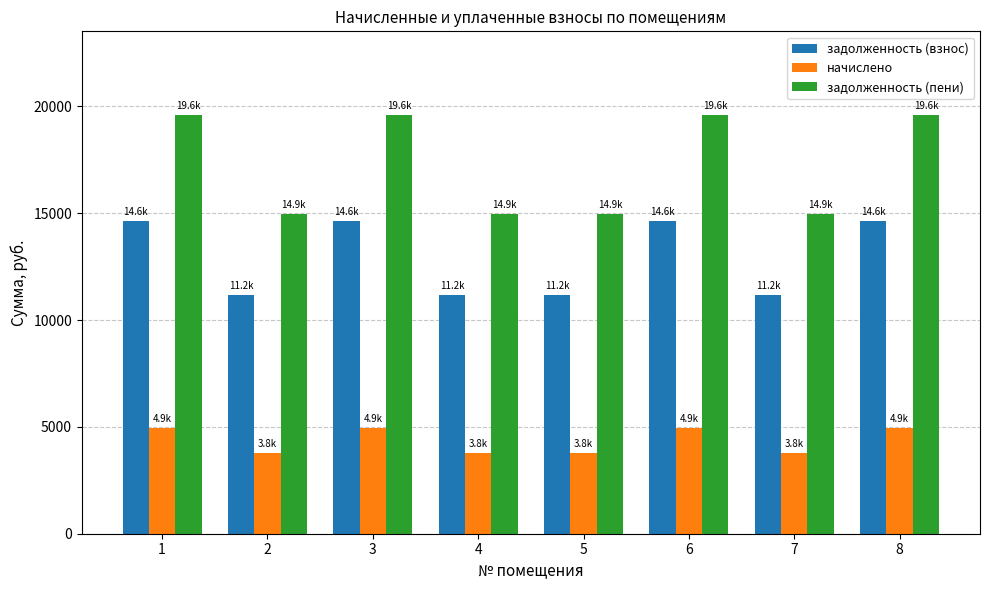

List the series in order of their peak value, lowest first.

начислено, задолженность (взнос), задолженность (пени)